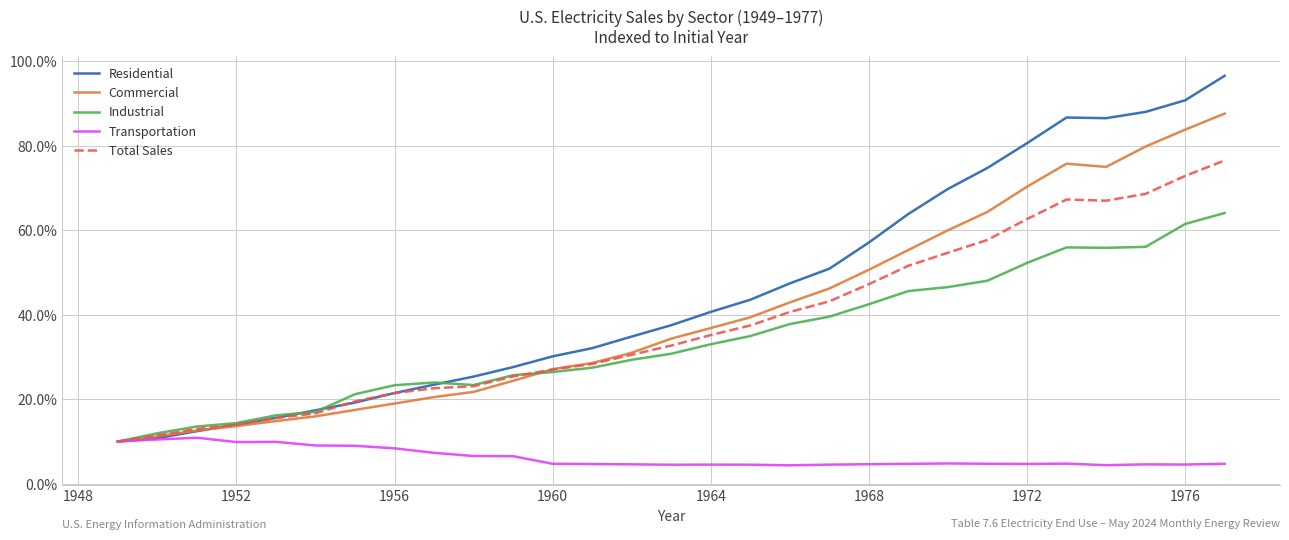

Which series has the widest spread of values?

Residential